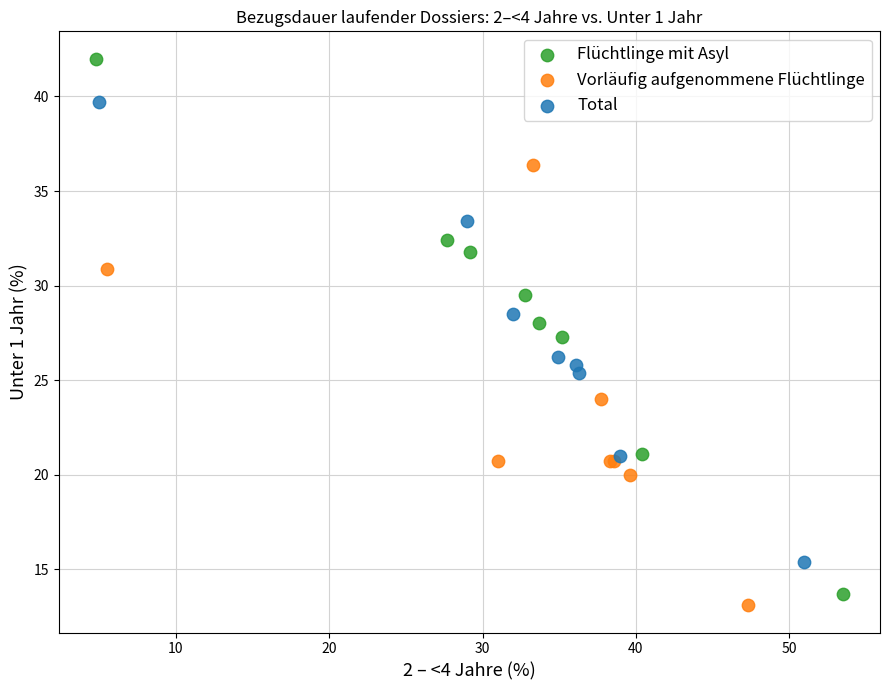

What are all the series names shown in the legend?

Flüchtlinge mit Asyl, Vorläufig aufgenommene Flüchtlinge, Total